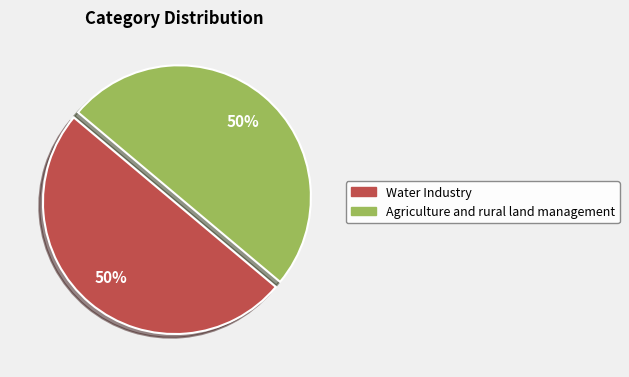

To the nearest percent, what is the average slice percentage?

50%